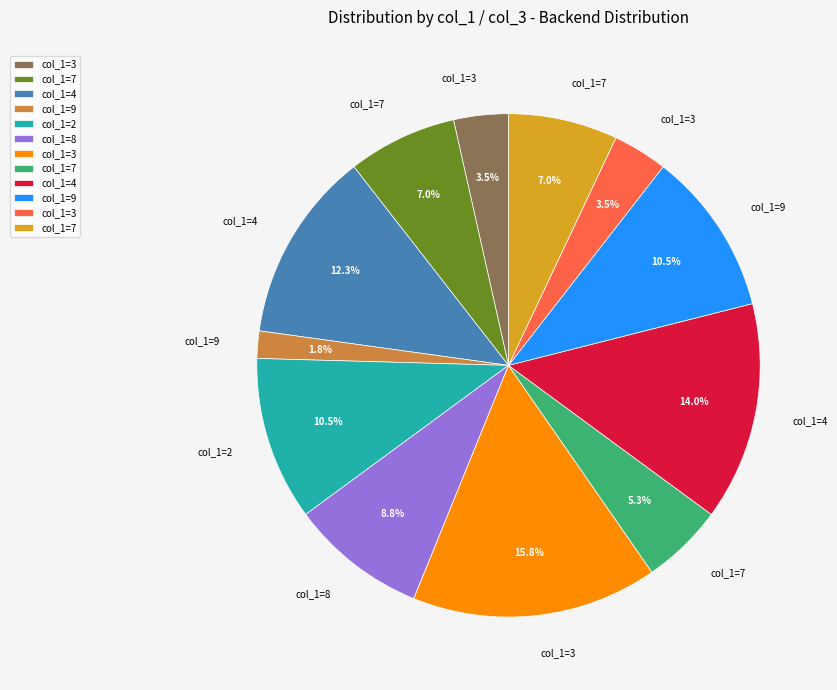

To the nearest percent, what is the difference between the largest and smallest slice percentages?

14%